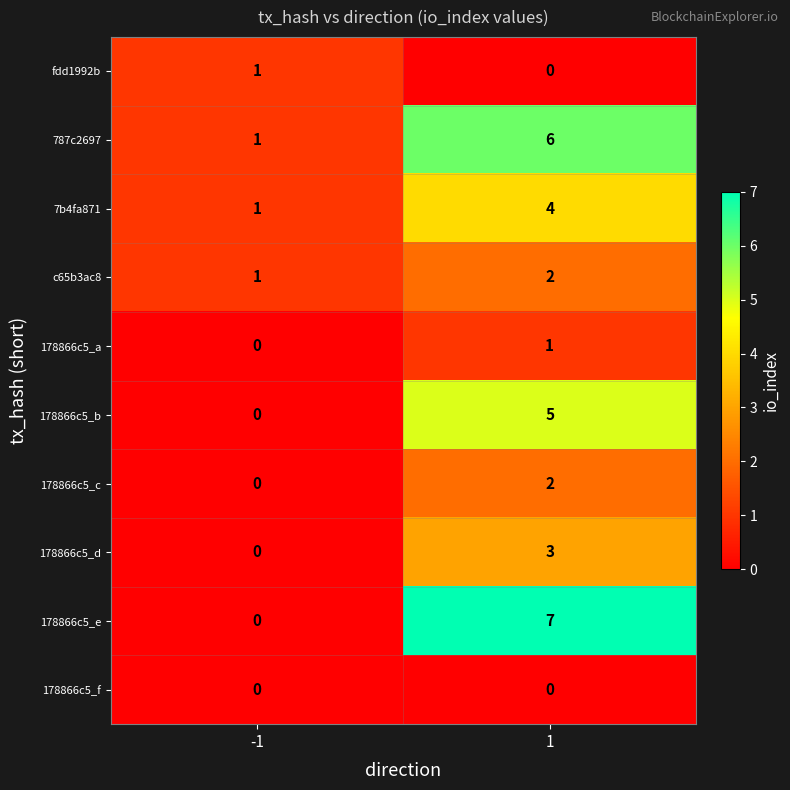

Is it true that 7b4fa871 equals 4 at 1?

True